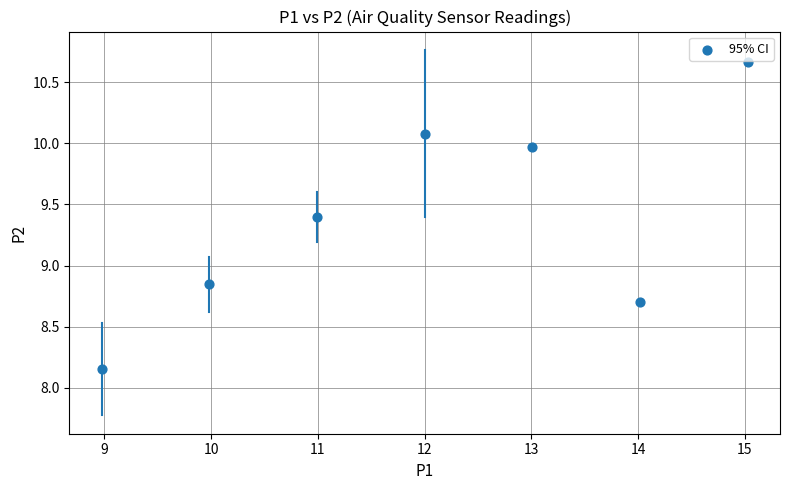

What is the range of Y values (max minus min)?

2.5